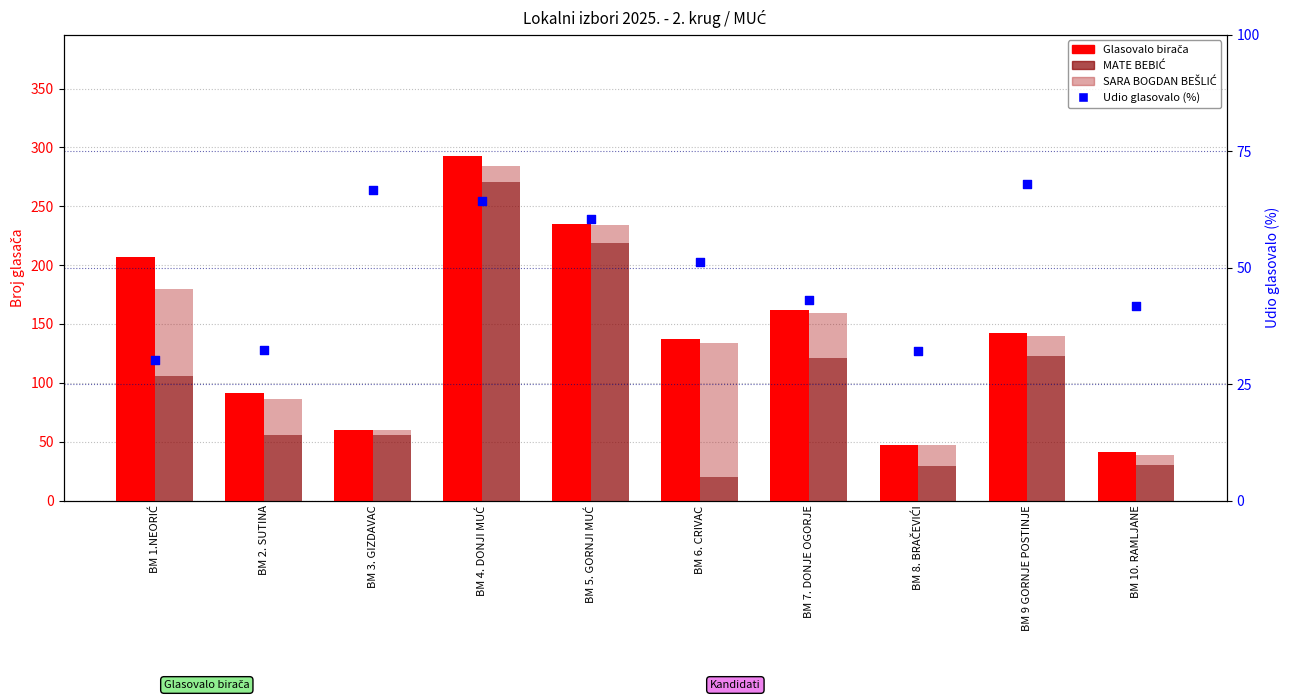

At which category is the sum across all series the highest?

BM 4. DONJI MUĆ